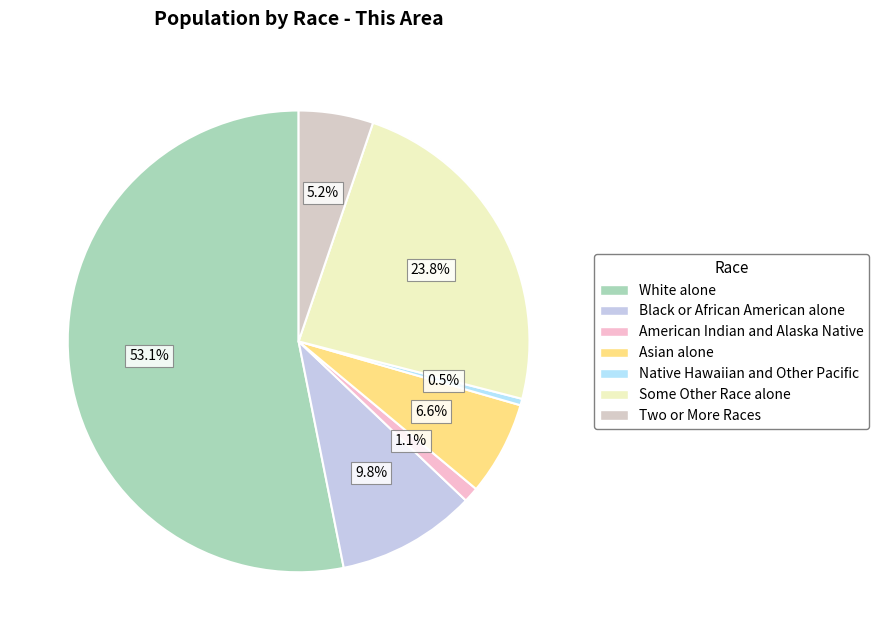

Which slice is the largest?

White alone